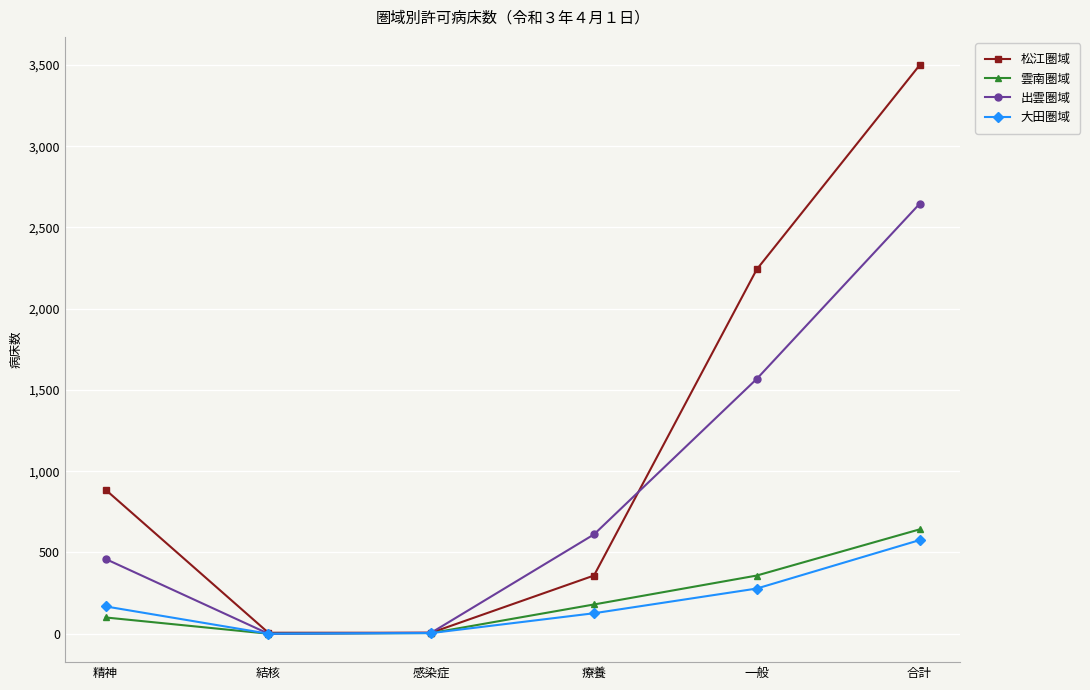

At which label is 松江圏域 closest to 1752?

一般